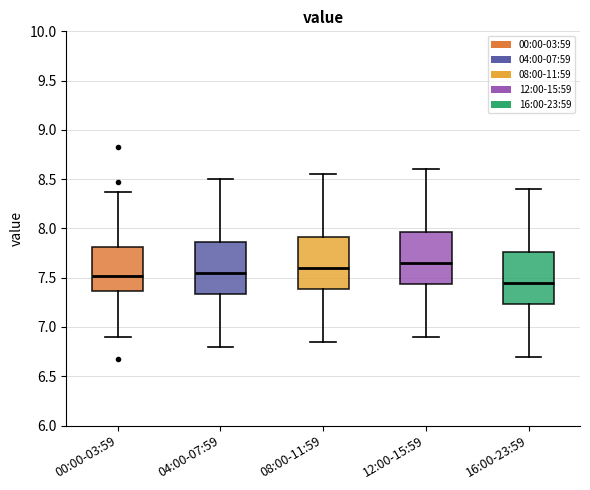

Where is the lower edge of the box for 12:00-15:59 on the y-axis? The values are not printed on the chart, so give them approximately, as read against the axis.

7.45